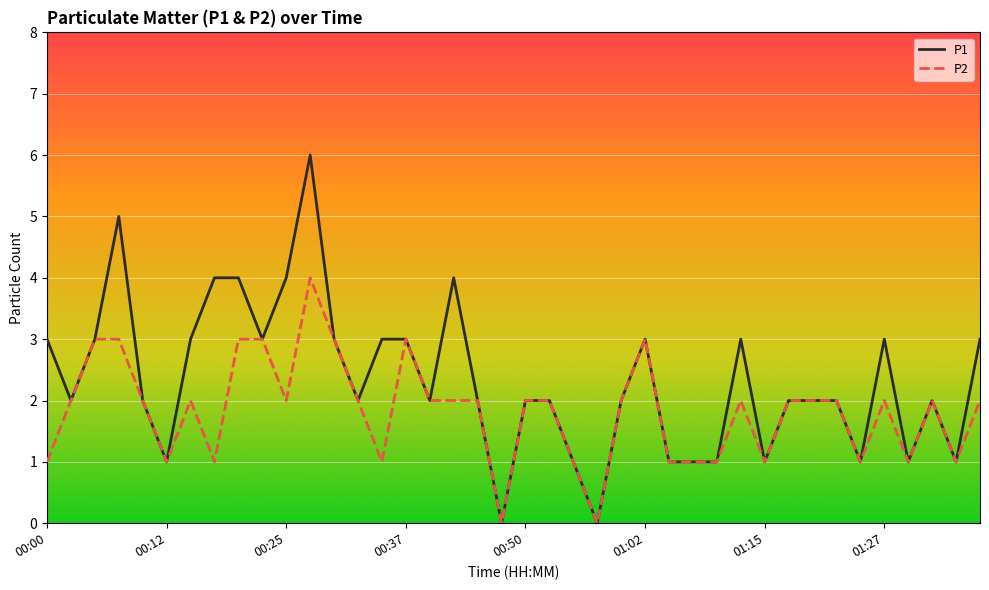

Which series has the largest total across all categories?

P1